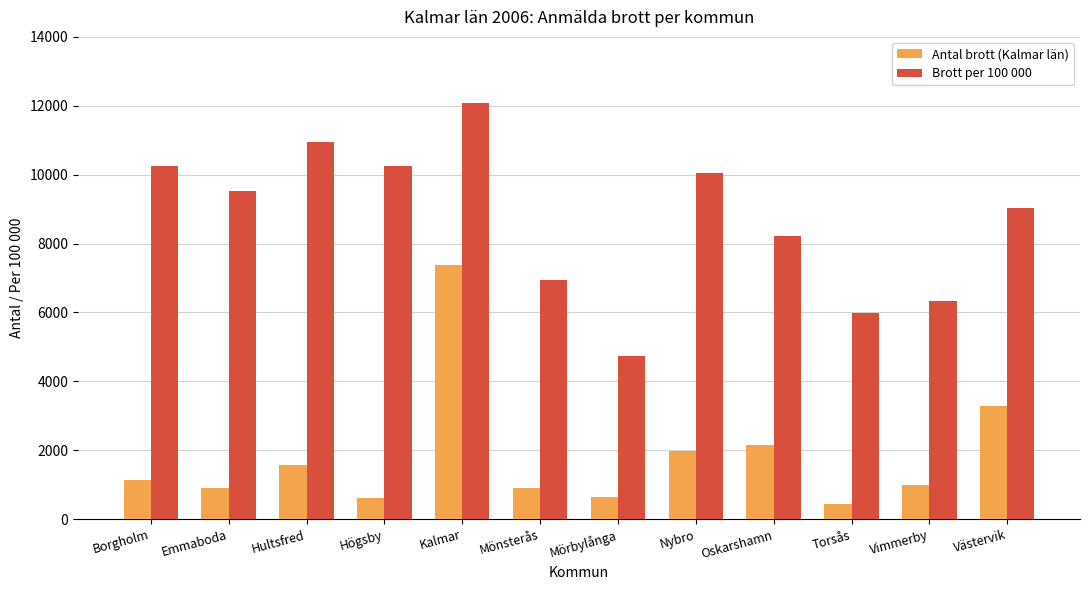

How many groups of bars are there?

12